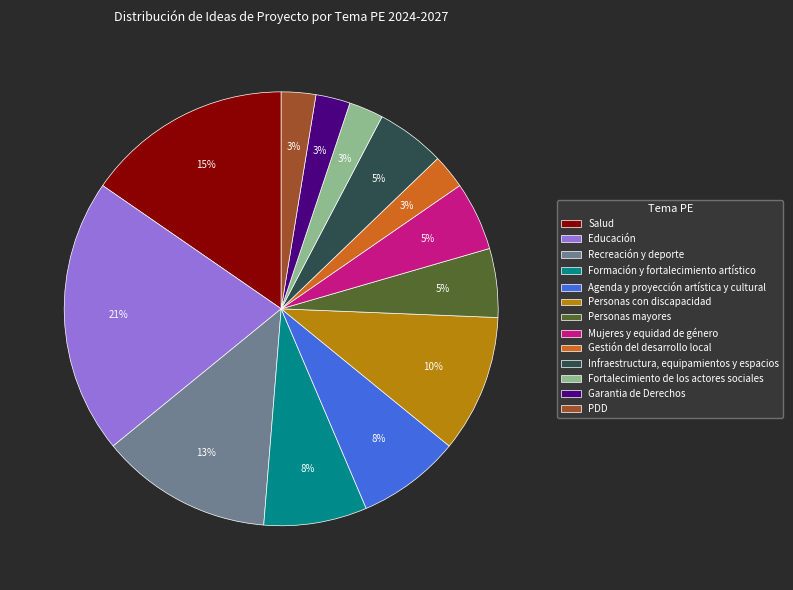

The Educación slice represents 27% of the pie. True or false?

False